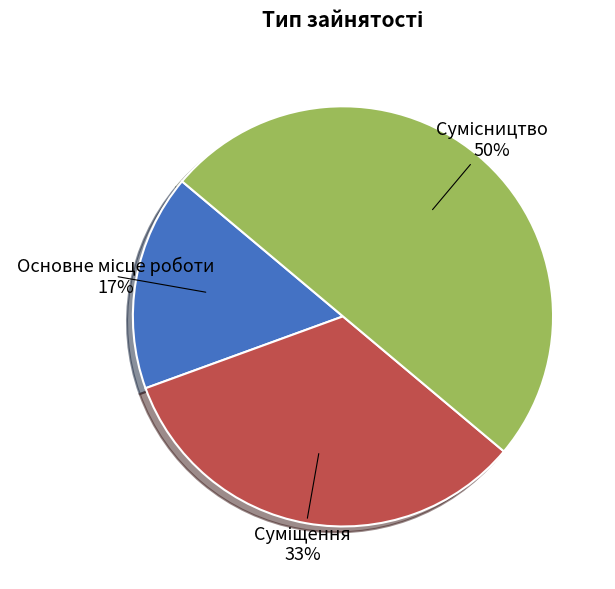

To the nearest percent, what is the average slice percentage?

33%